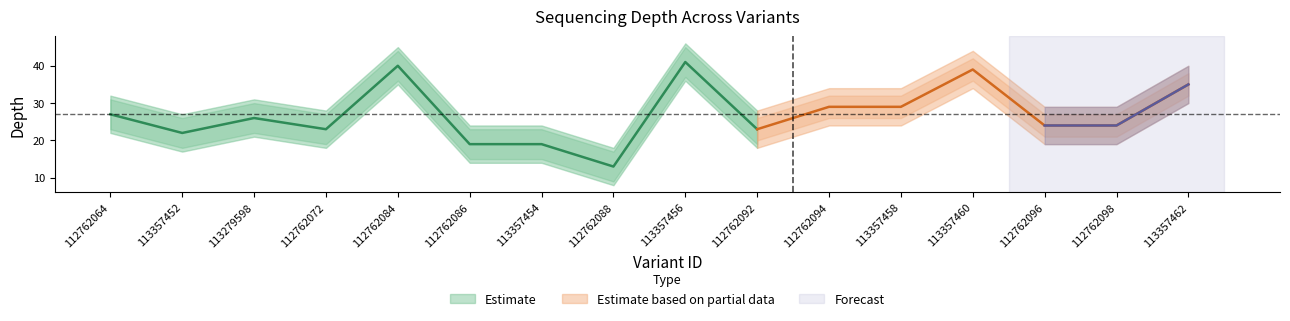

How many interior local peaks does the depth series have?

4